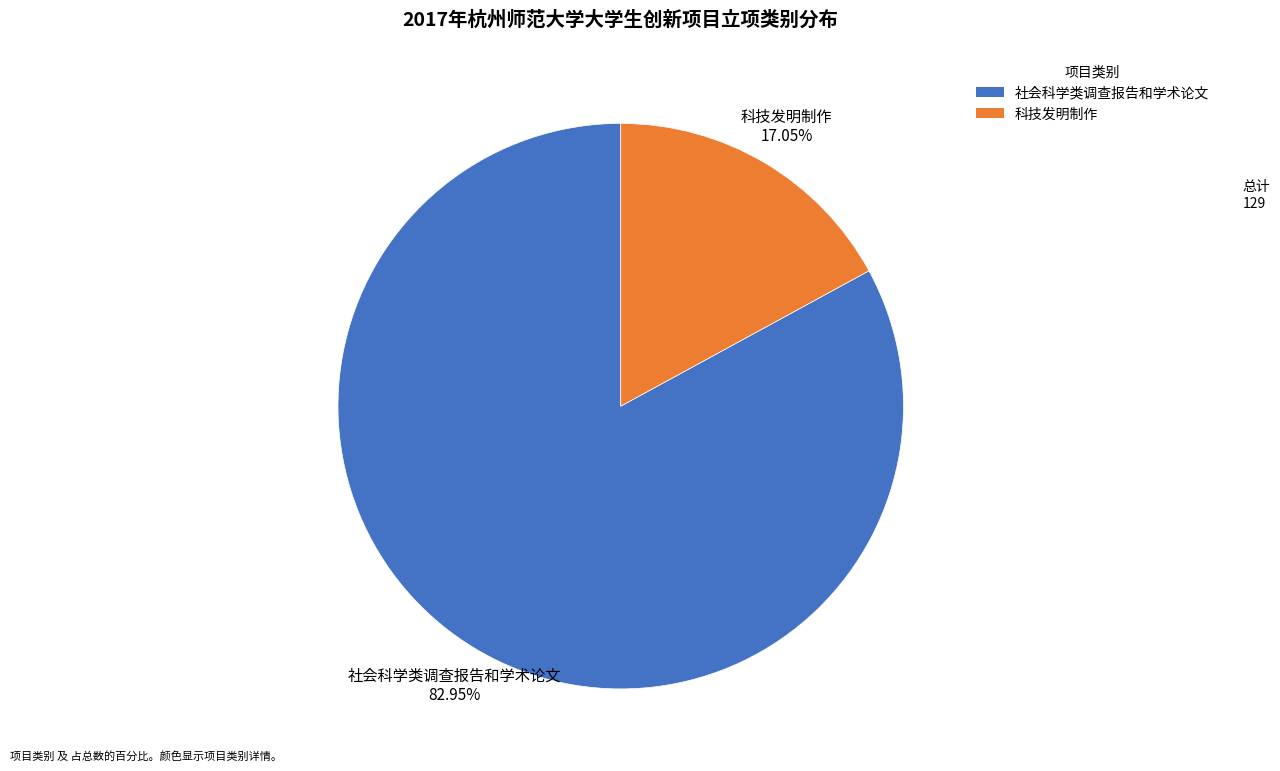

Do 科技发明制作 and 社会科学类调查报告和学术论文 together represent more than half of the pie?

Yes